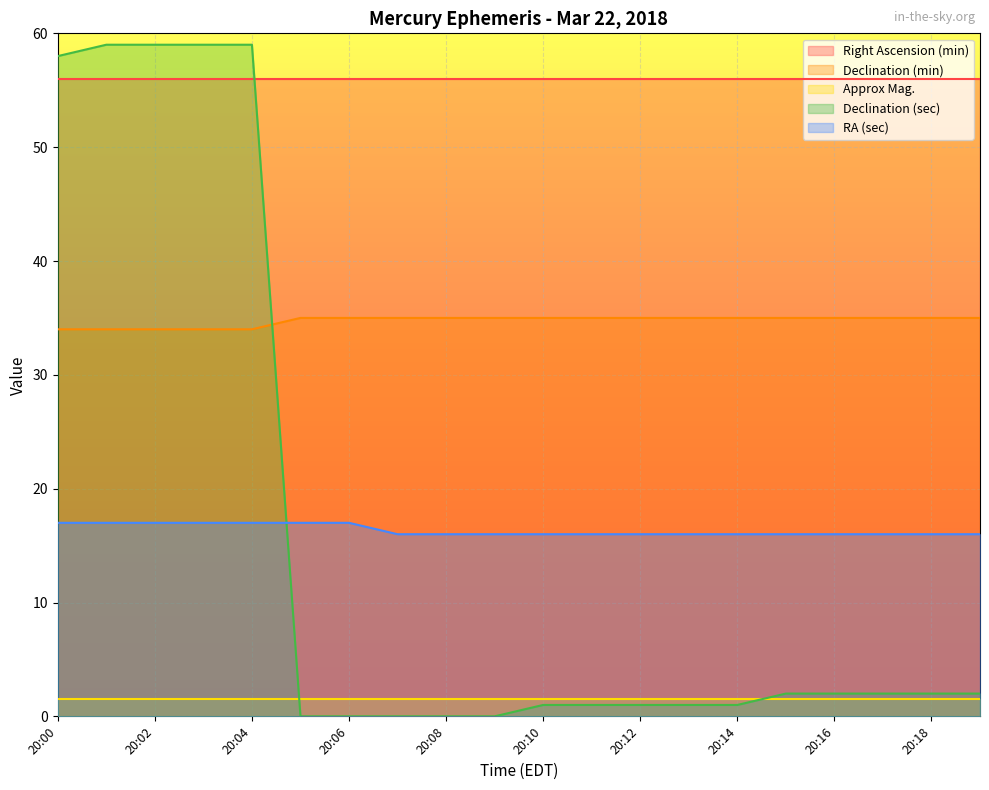

Where is RA (sec) nearest to the value 16?

20:07